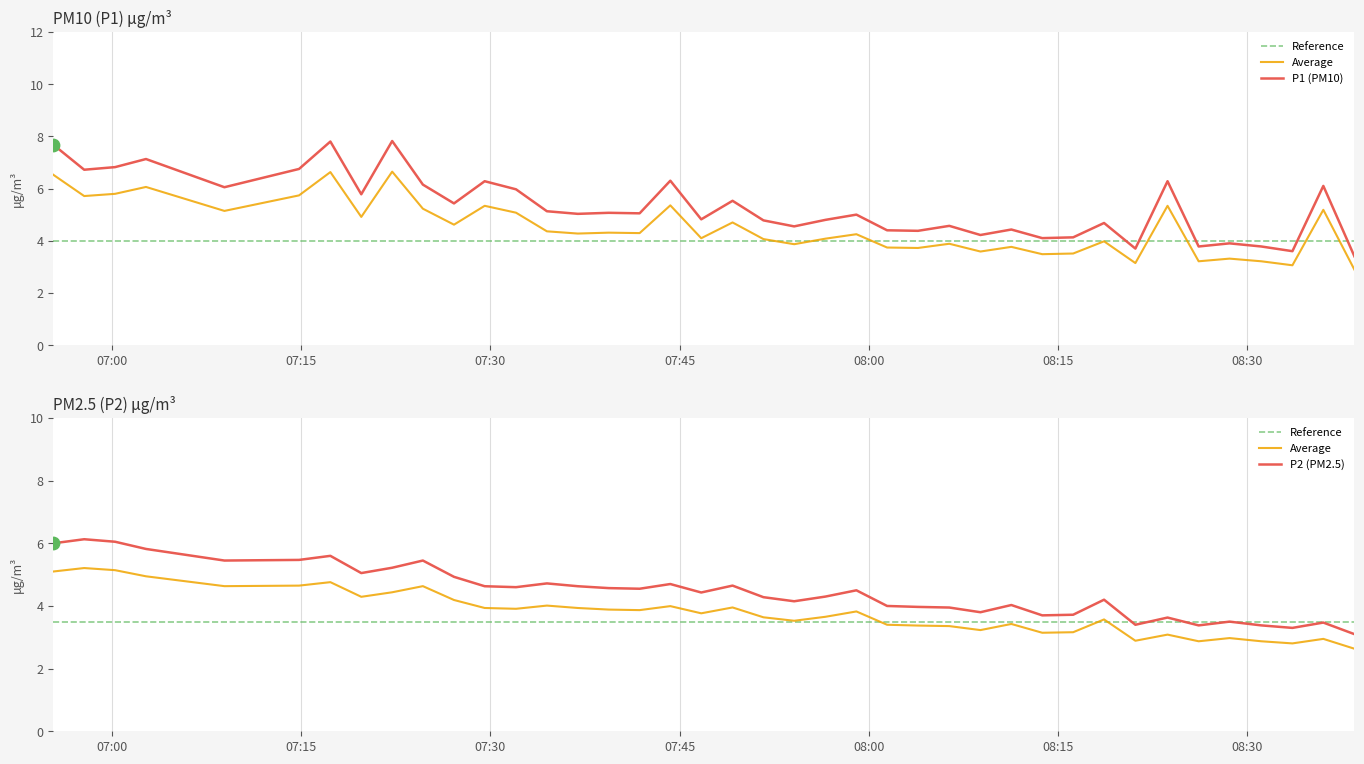

What is the total value across all series at 2022-10-16T07:32:02?

9.0